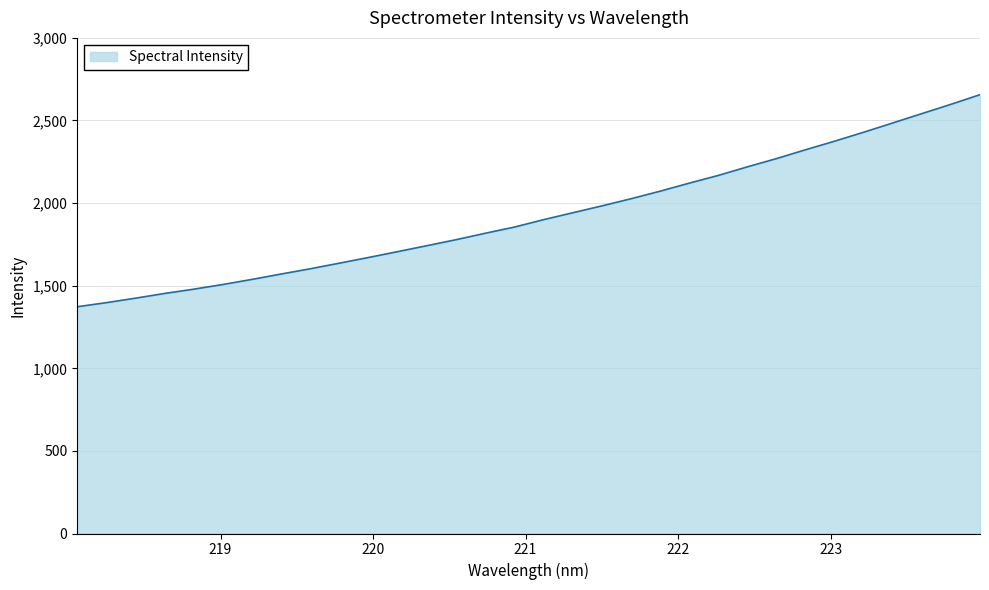

What is the difference between the maximum and minimum values?

1283.7